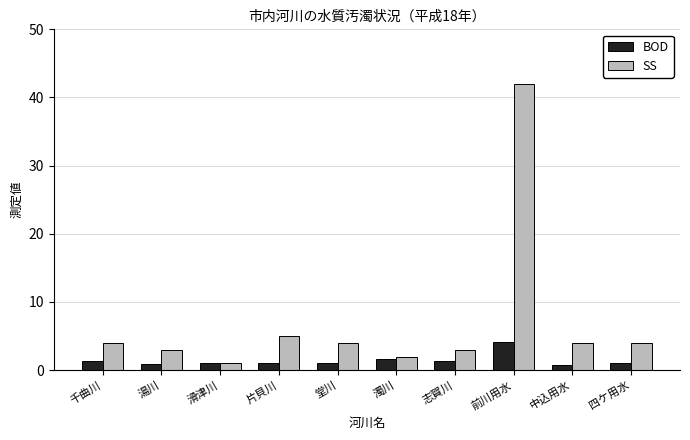

What is the greatest value displayed?

42.0